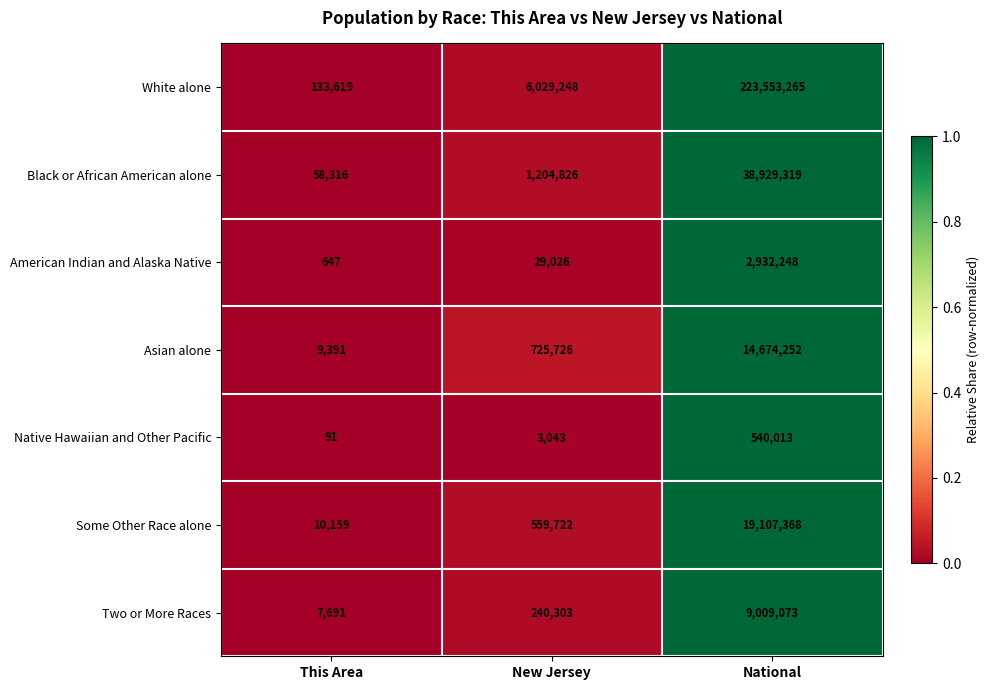

What is the total value across all series at National?

308745538